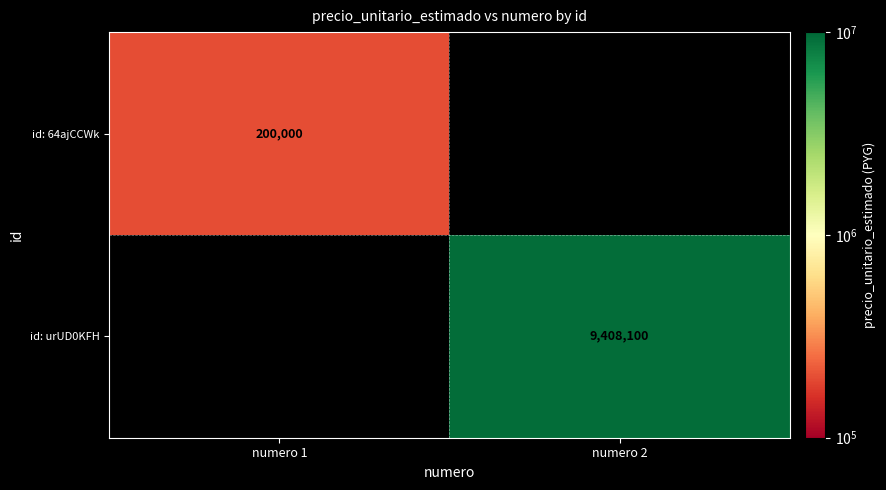

Is it true that id: urUD0KFH equals 6403238 at numero 2?

False